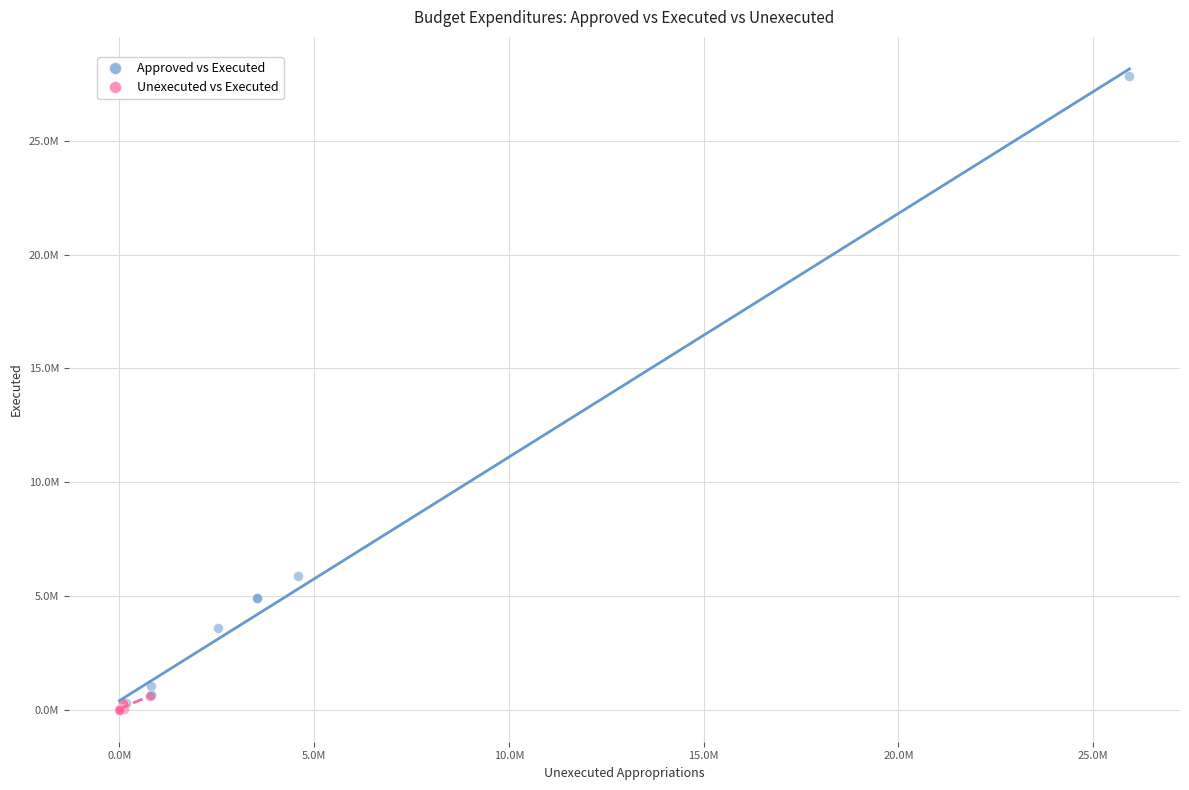

Which series has the largest Y range (max minus min)?

Approved vs Executed